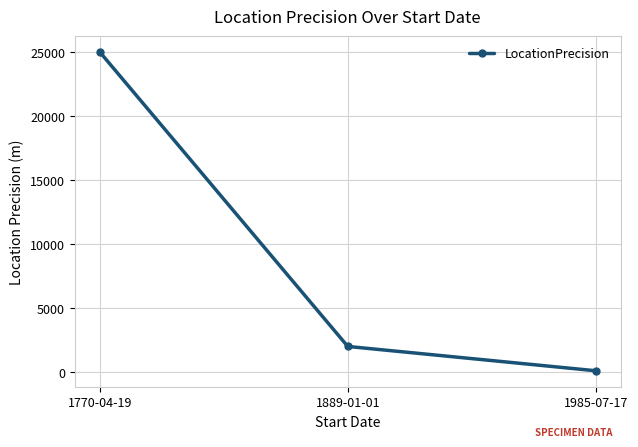

Reading right to left, list all the values displayed in this chart.

100	2000	25000